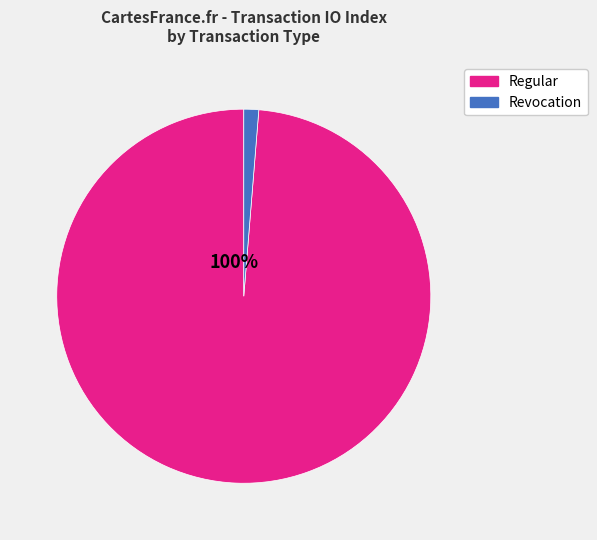

Is it true that Revocation (0) is 1% of the pie?

False